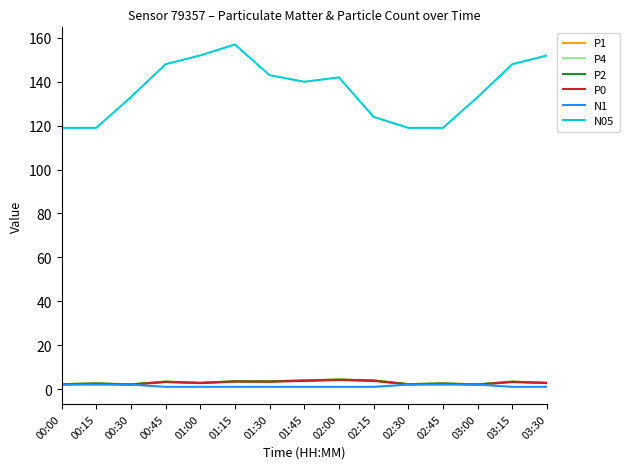

Is this an area chart (filled region under the line)?

No